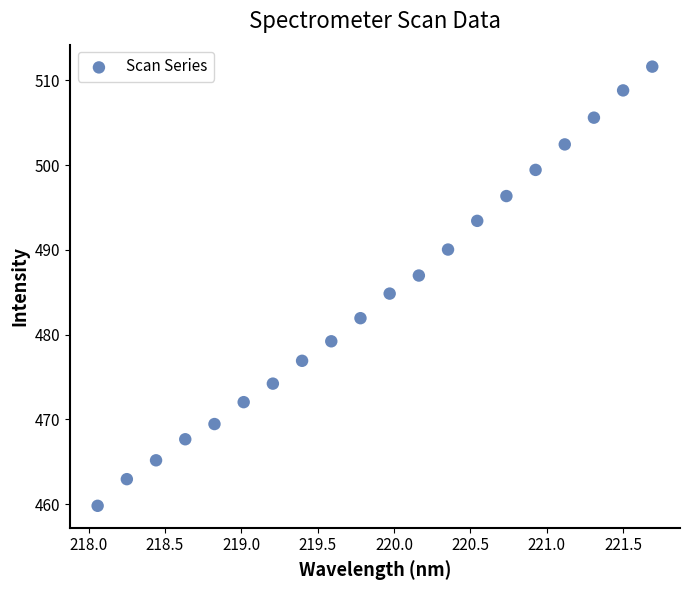

What is the range of Y values (max minus min)?

51.8